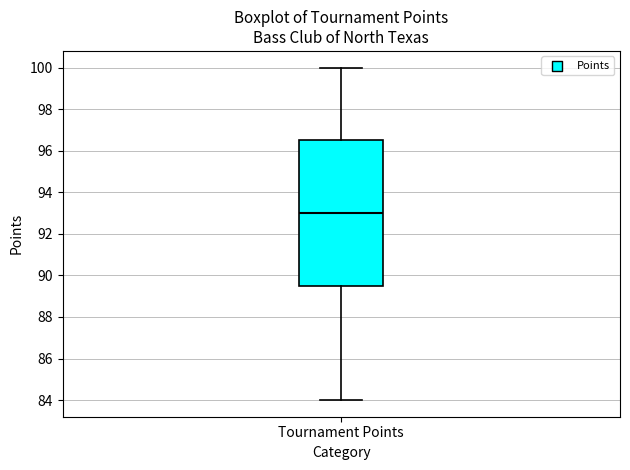

Read this box plot against the y-axis: the position of the median line, the range covered by the box, and the ends of both whiskers. The values are not printed on the chart, so give them approximately, as read against the axis.

median 93.0, box 89.6 to 96.6, whiskers 84.0 to 100.0